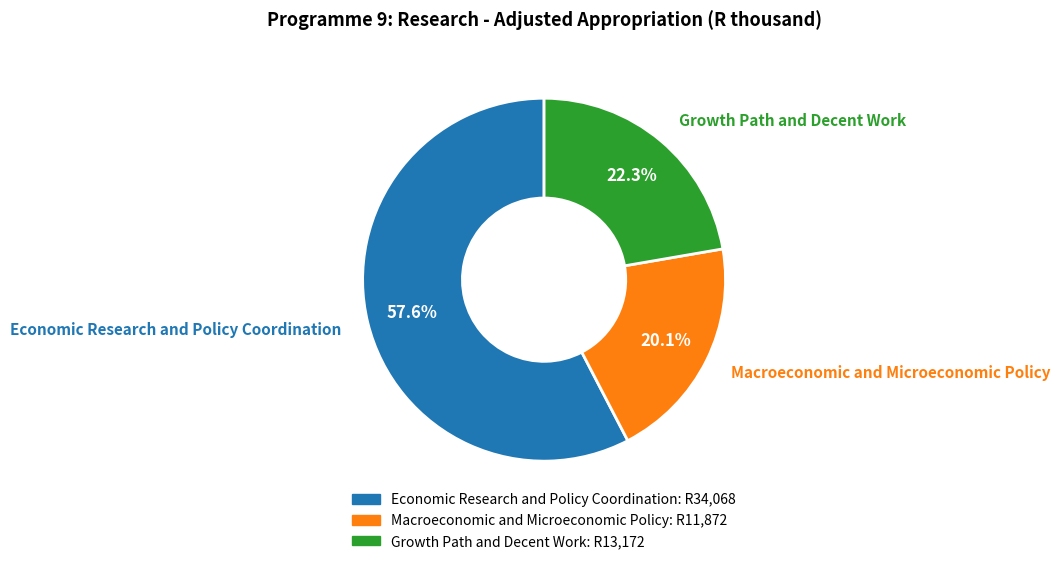

What is the ratio of the value at Growth Path and Decent Work to the value at Economic Research and Policy Coordination?

0.4